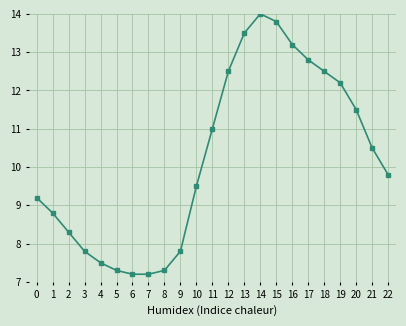

Where is the data nearest to the value 10?

22